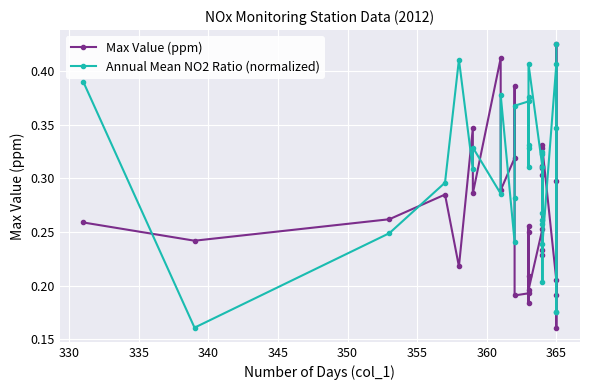

How many interior local valleys does the Max Value (ppm) series have?

11